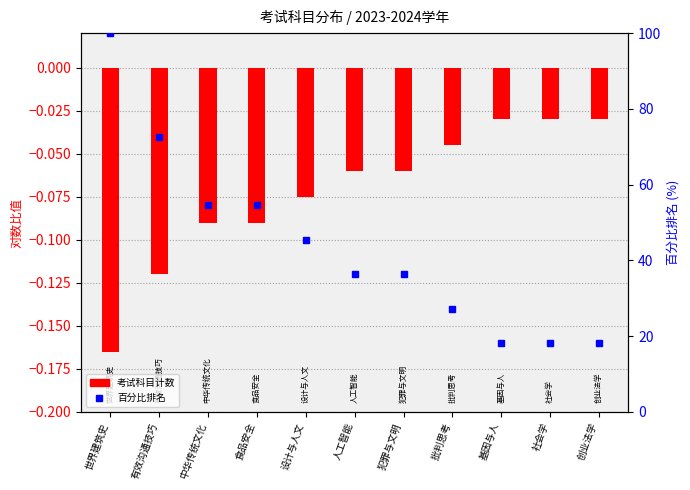

Reading left to right, what are all the values shown in this chart?

考试科目计数: -0.2	-0.1	-0.1	-0.1	-0.1	-0.1	-0.1	-0.0	-0.0	-0.0	-0.0
百分比排名: 100.0	72.7	54.5	54.5	45.5	36.4	36.4	27.3	18.2	18.2	18.2